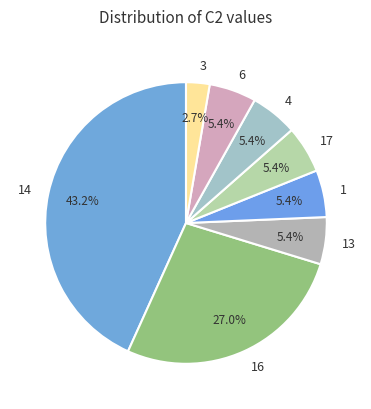

Combined, do 13 and 16 account for over 50%?

No